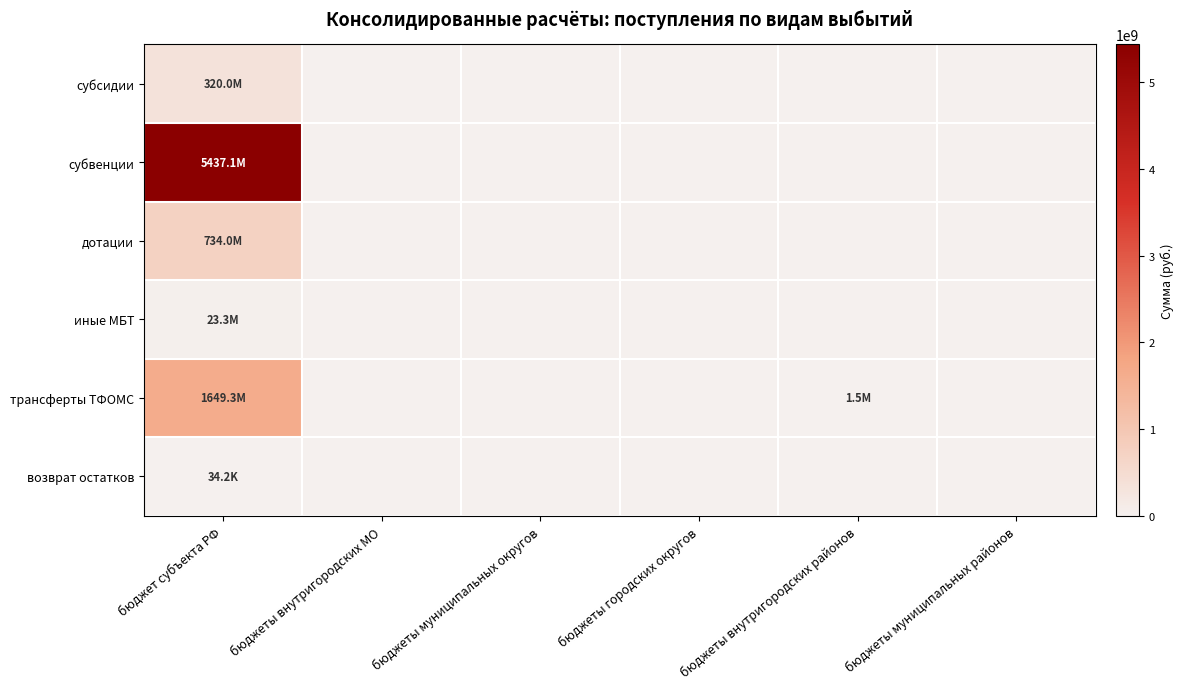

Rank the series by their maximum value, from lowest to highest.

возврат остатков, иные МБТ, субсидии, дотации, трансферты ТФОМС, субвенции